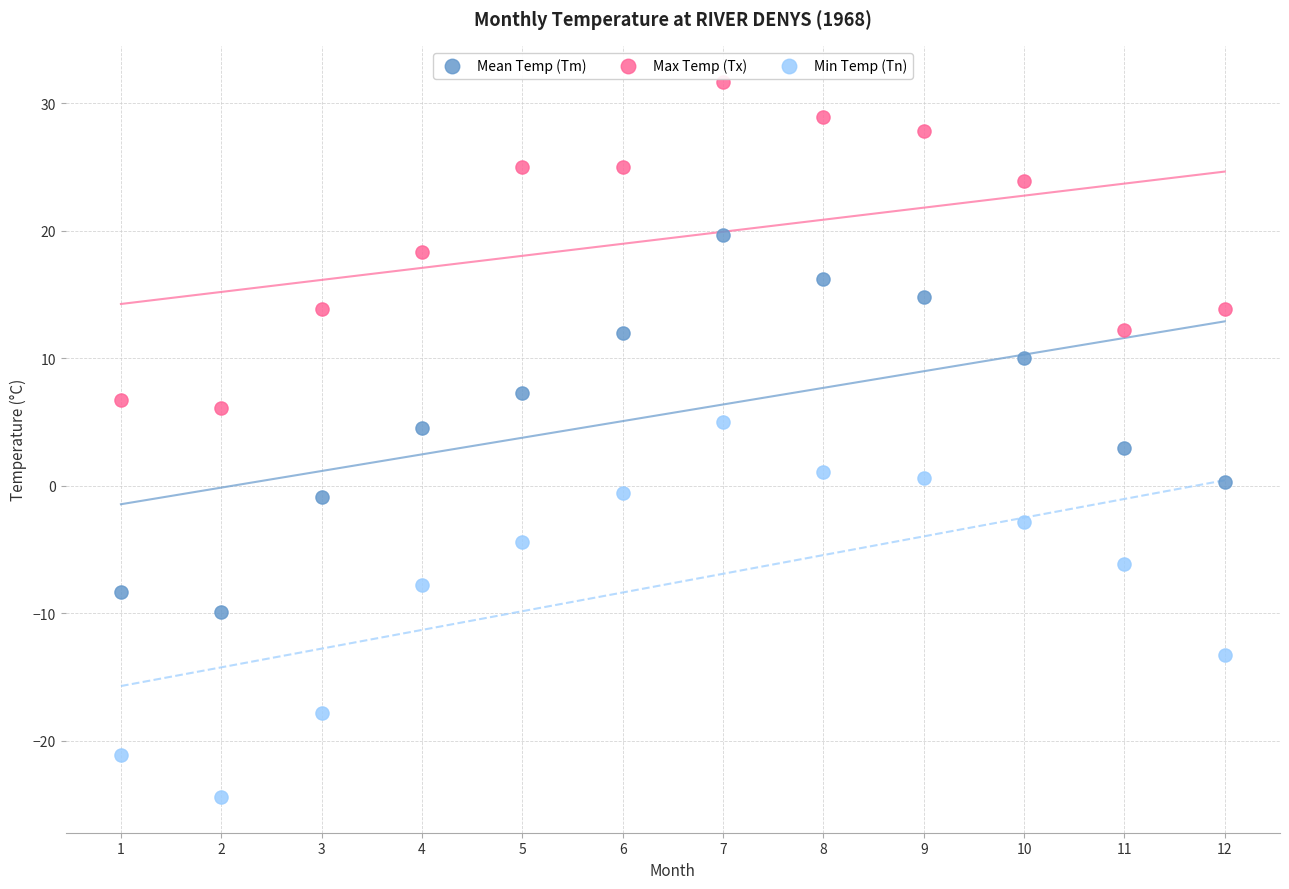

Which series contains the lowest Y value?

Min Temp (Tn)